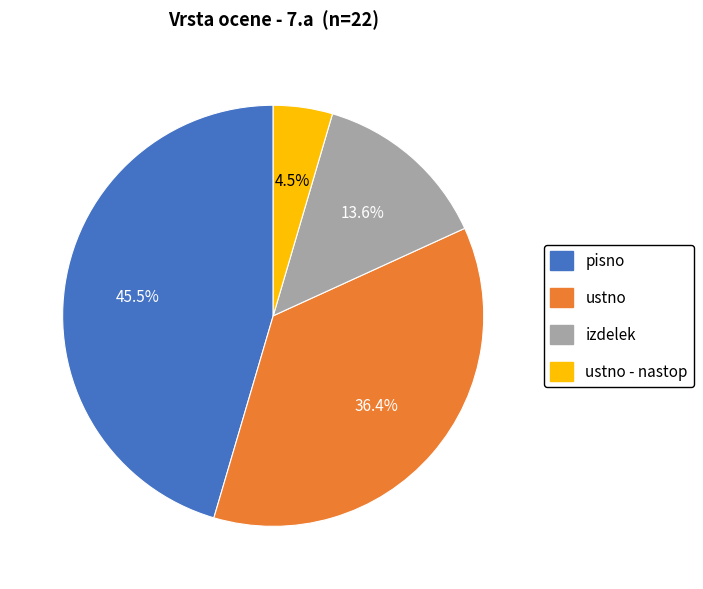

Which has a higher value, ustno or pisno?

pisno